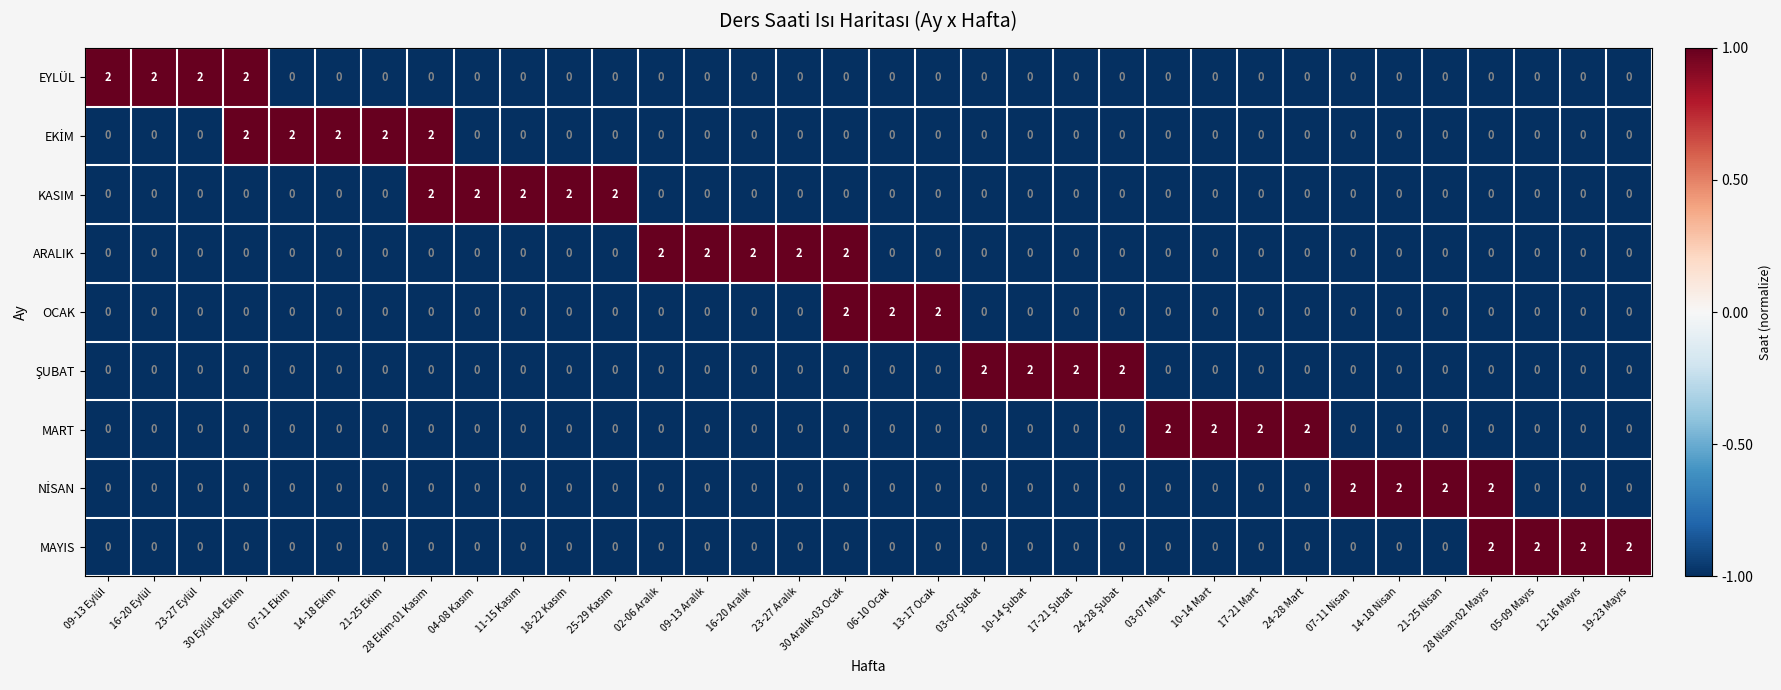

The KASIM series shows -1 at 21-25 Nisan. True or false?

False